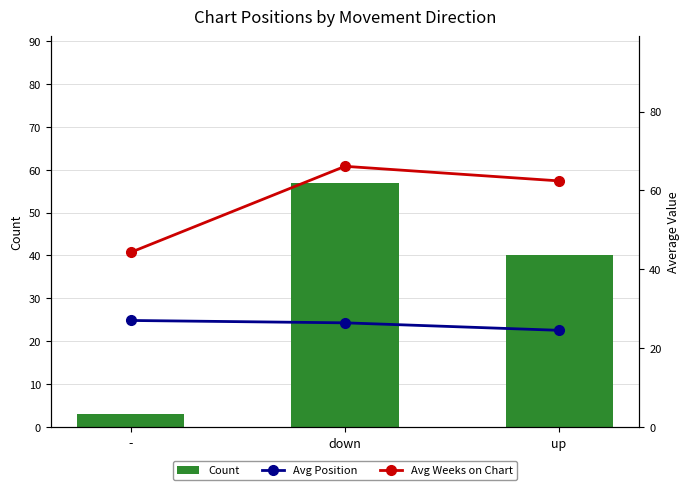

List the labels in order of Avg Position value, smallest first.

up, down, -